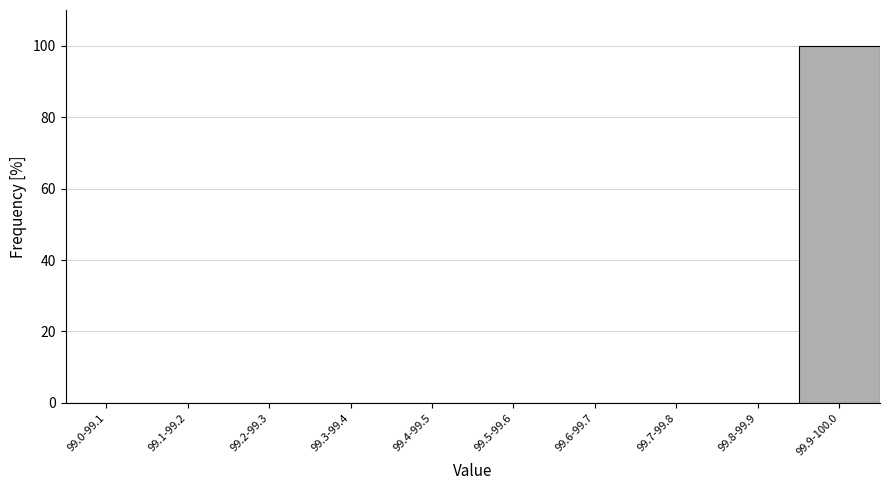

Reading left to right, list all the values displayed in this chart.

99.0-99.1=0	99.1-99.2=0	99.2-99.3=0	99.3-99.4=0	99.4-99.5=0	99.5-99.6=0	99.6-99.7=0	99.7-99.8=0	99.8-99.9=0	99.9-100.0=100